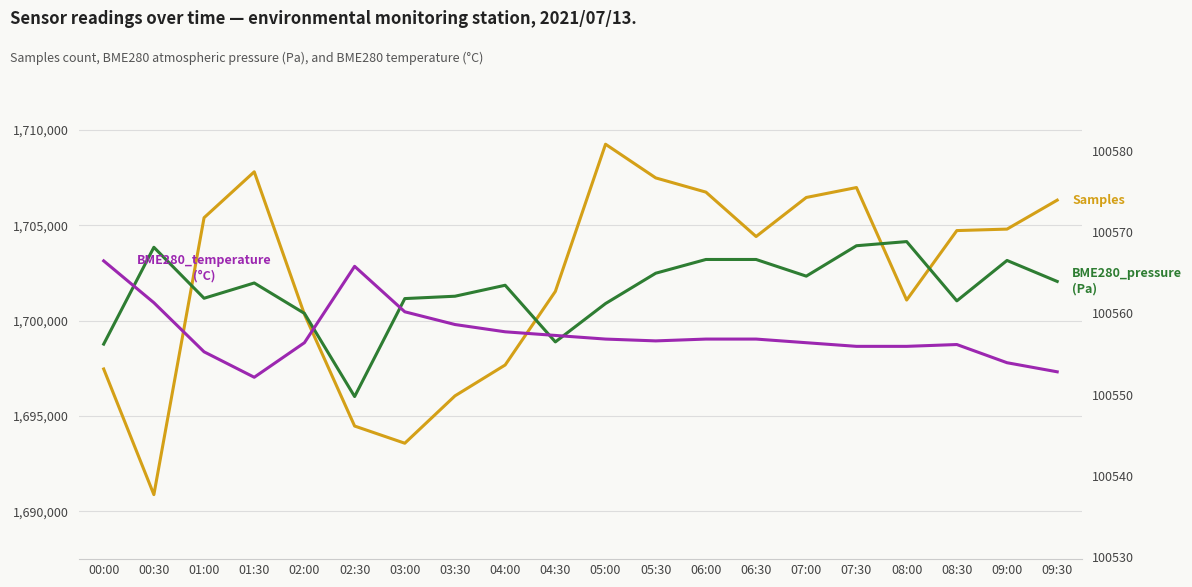

Reading left to right, transcribe all the data shown in this chart.

Samples: 00:00=1697468.0	00:30=1690882.0	01:00=1705397.0	01:30=1707804.0	02:00=1700333.0	02:30=1694477.0	03:00=1693576.0	03:30=1696059.0	04:00=1697678.0	04:30=1701535.0	05:00=1709250.0	05:30=1707484.0	06:00=1706739.0	06:30=1704411.0	07:00=1706458.0	07:30=1706979.0	08:00=1701081.0	08:30=1704723.0	09:00=1704800.0	09:30=1706318.0
BME280_pressure
(large legacy suppliers): 00:00=100556.2	00:30=100568.1	01:00=100561.9	01:30=100563.8	02:00=100560.0	02:30=100549.8	03:00=100561.8	03:30=100562.1	04:00=100563.5	04:30=100556.5	05:00=100561.2	05:30=100564.9	06:00=100566.6	06:30=100566.6	07:00=100564.6	07:30=100568.3	08:00=100568.8	08:30=100561.6	09:00=100566.5	09:30=100563.9
BME280_temperature
(all suppliers): 00:00=21.9	00:30=21.7	01:00=21.4	01:30=21.2	02:00=21.4	02:30=21.9	03:00=21.6	03:30=21.5	04:00=21.5	04:30=21.5	05:00=21.5	05:30=21.4	06:00=21.5	06:30=21.5	07:00=21.4	07:30=21.4	08:00=21.4	08:30=21.4	09:00=21.3	09:30=21.3